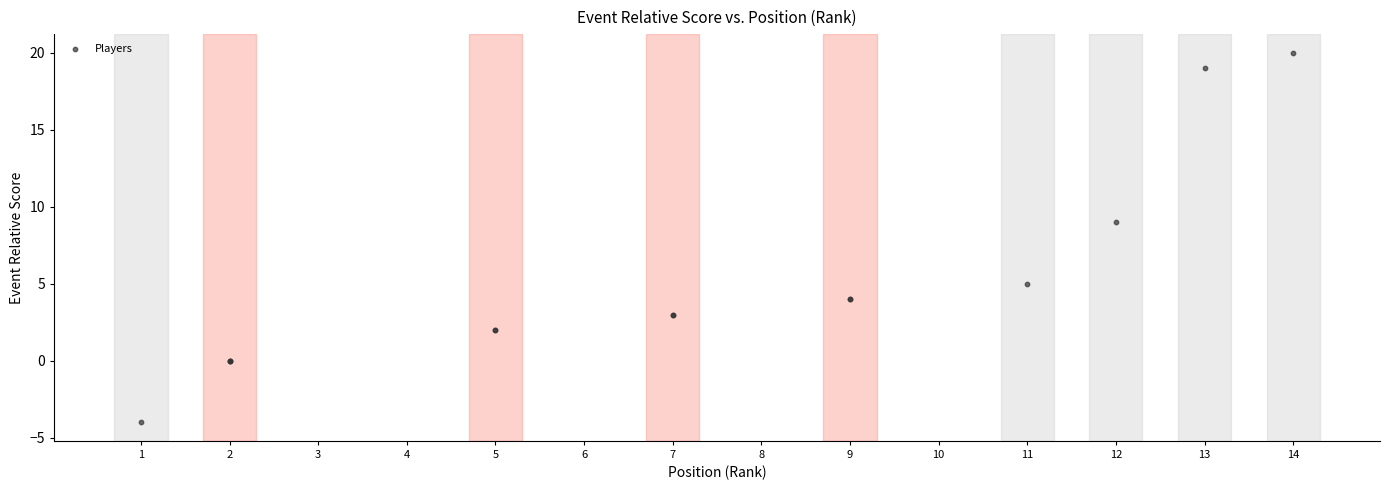

What Y value in the scatter plot is closest to 8?

9